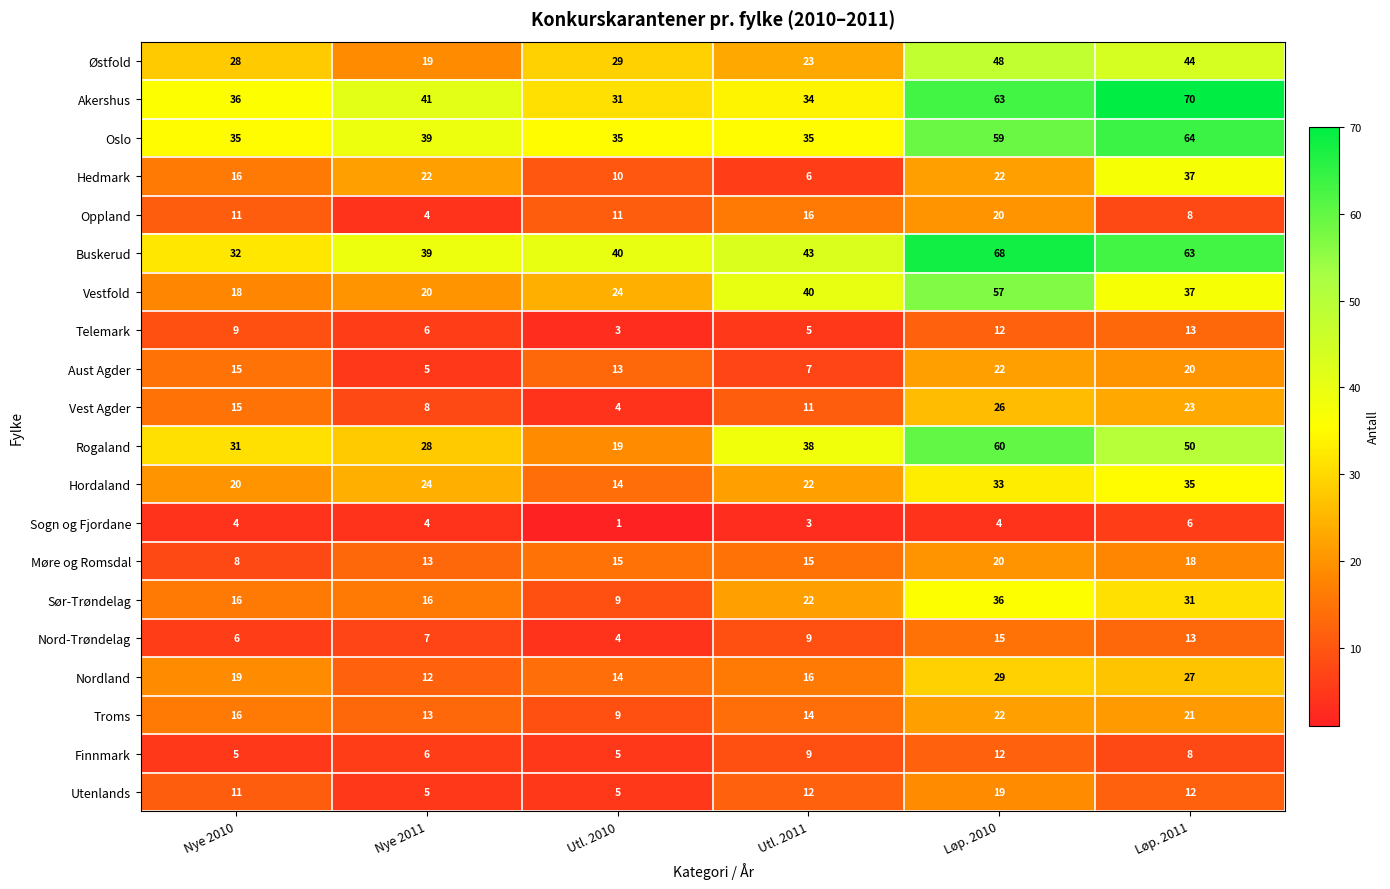

The value of Oppland at Utl. 2011 is 16. True or false?

True